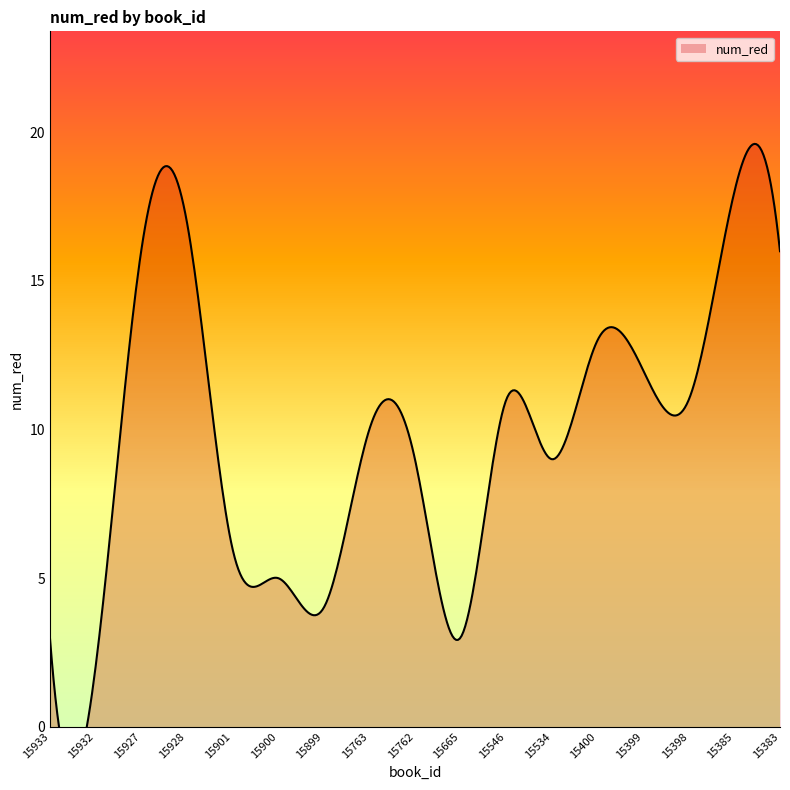

What is the sum of the values at 15399 and 15763?

22